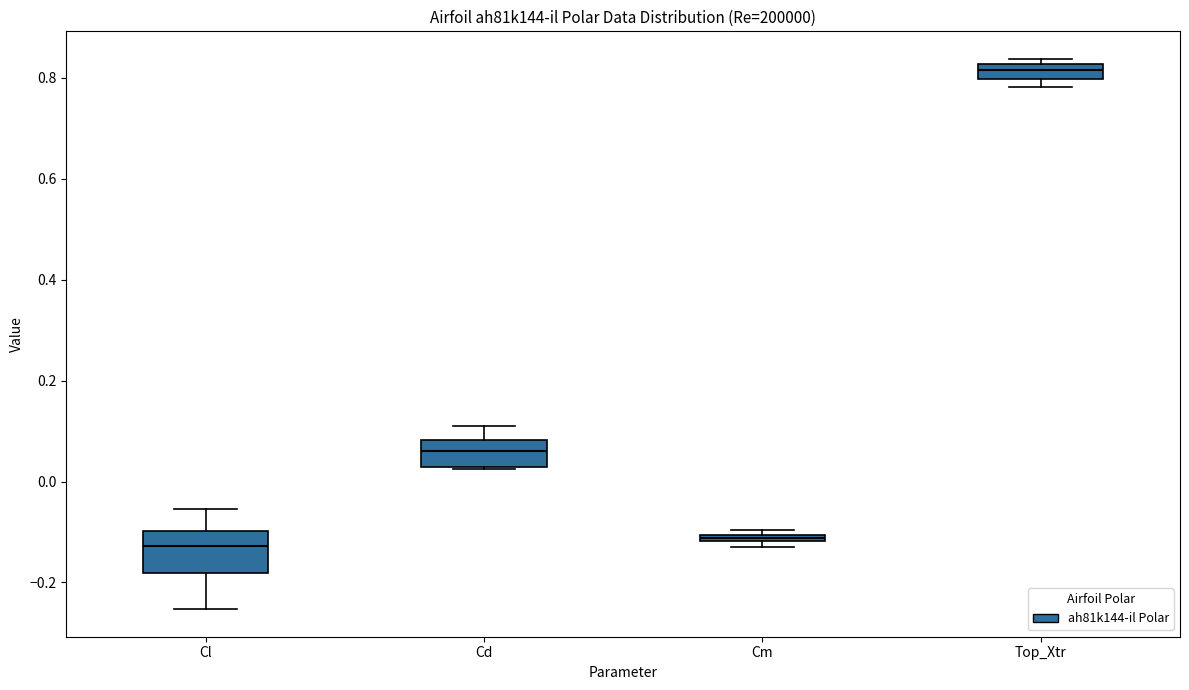

Which box's median line is the highest?

Top_Xtr